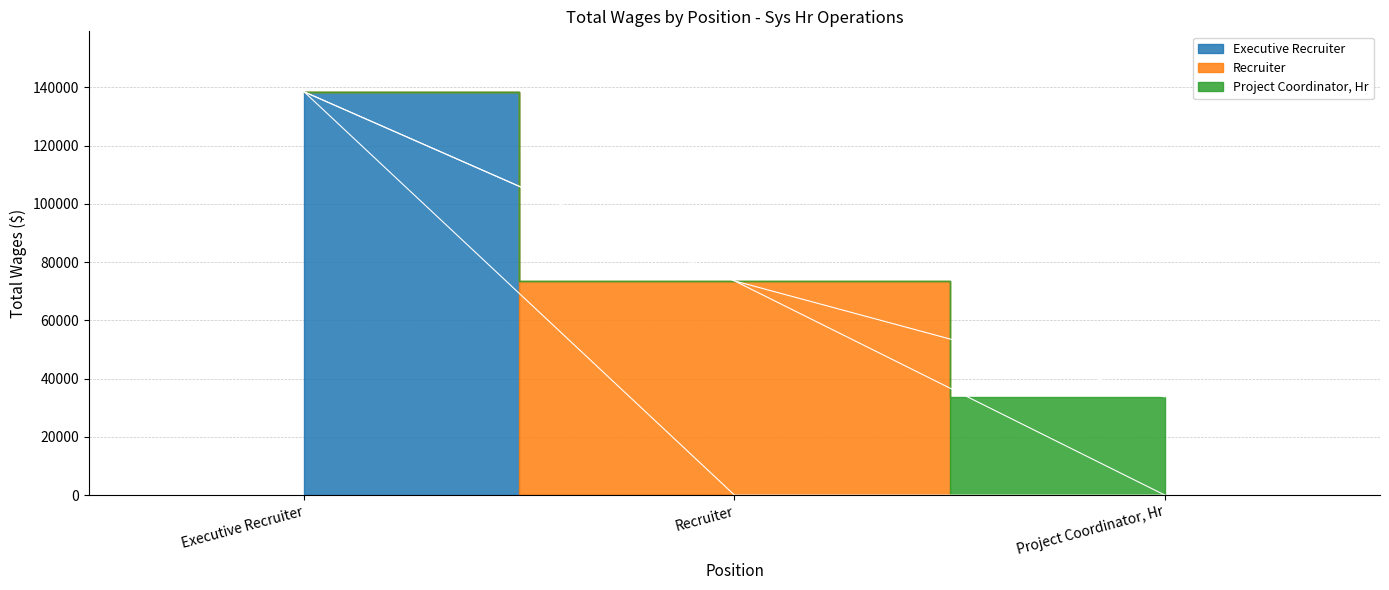

Reading left to right, what are all the values shown in this chart?

Executive Recruiter=138446	Recruiter=73538	Project Coordinator, Hr=33698